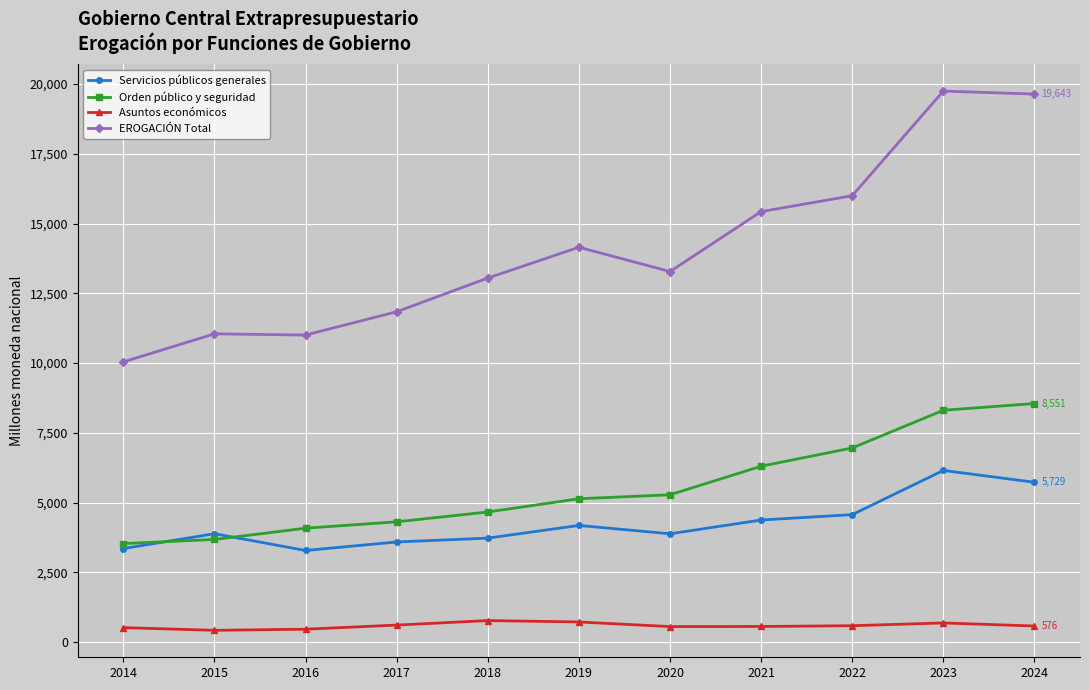

The value of Asuntos económicos at 2014 is 517.9. True or false?

True